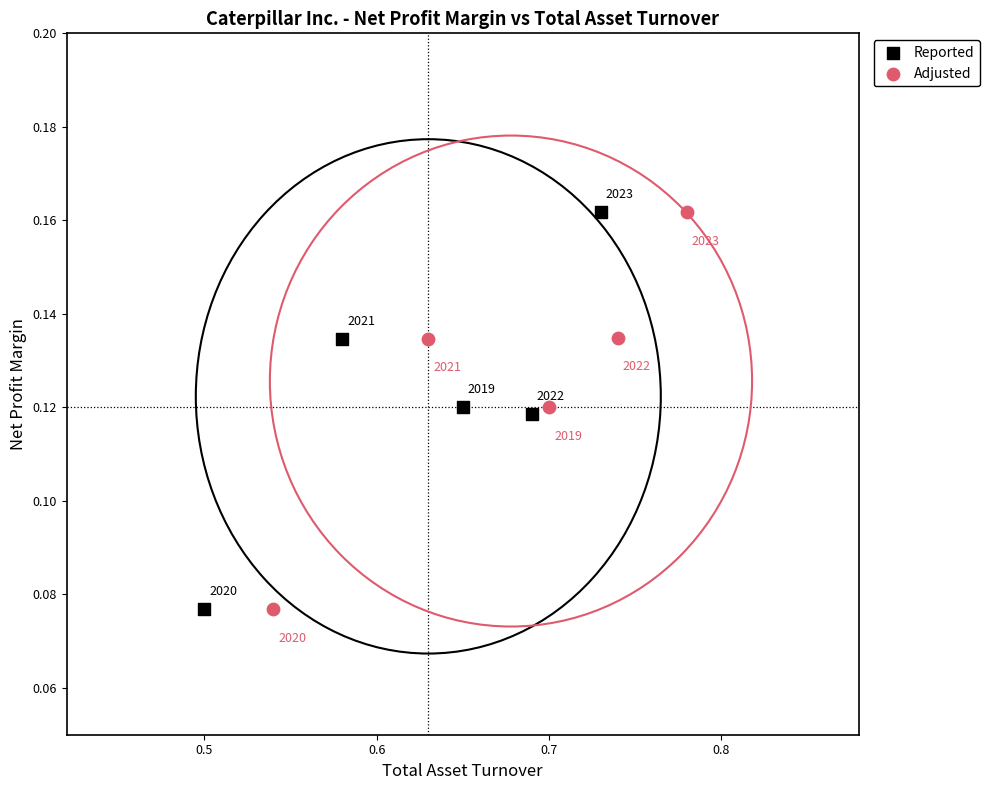

What are all the series names shown in the legend?

Reported, Adjusted